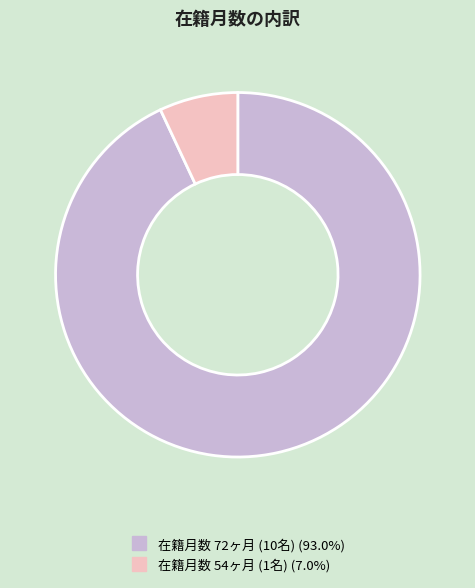

Is there any slice that represents more than half of the pie?

Yes